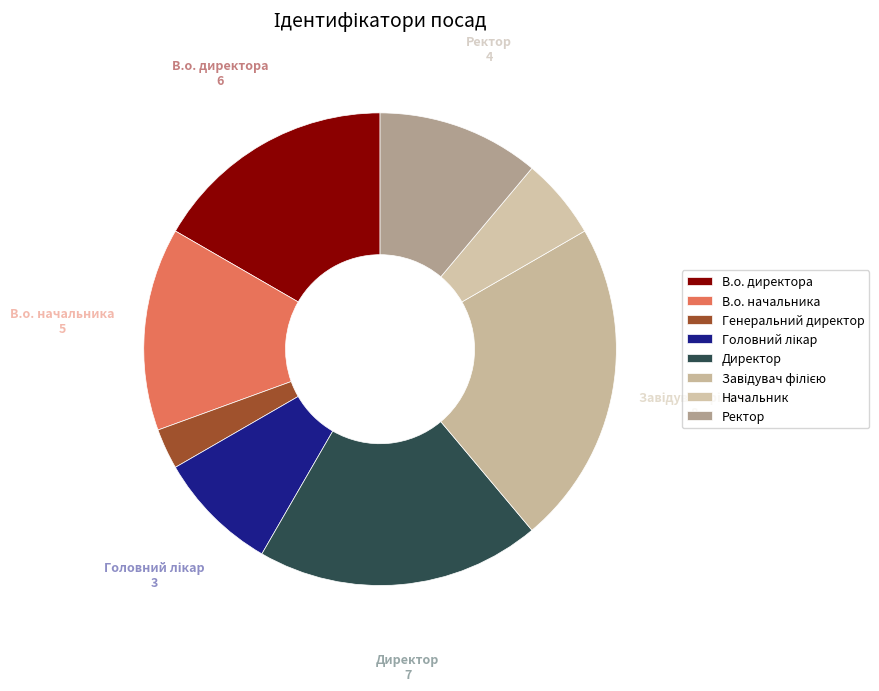

What percentage is the В.о. начальника slice, to the nearest percent?

14%